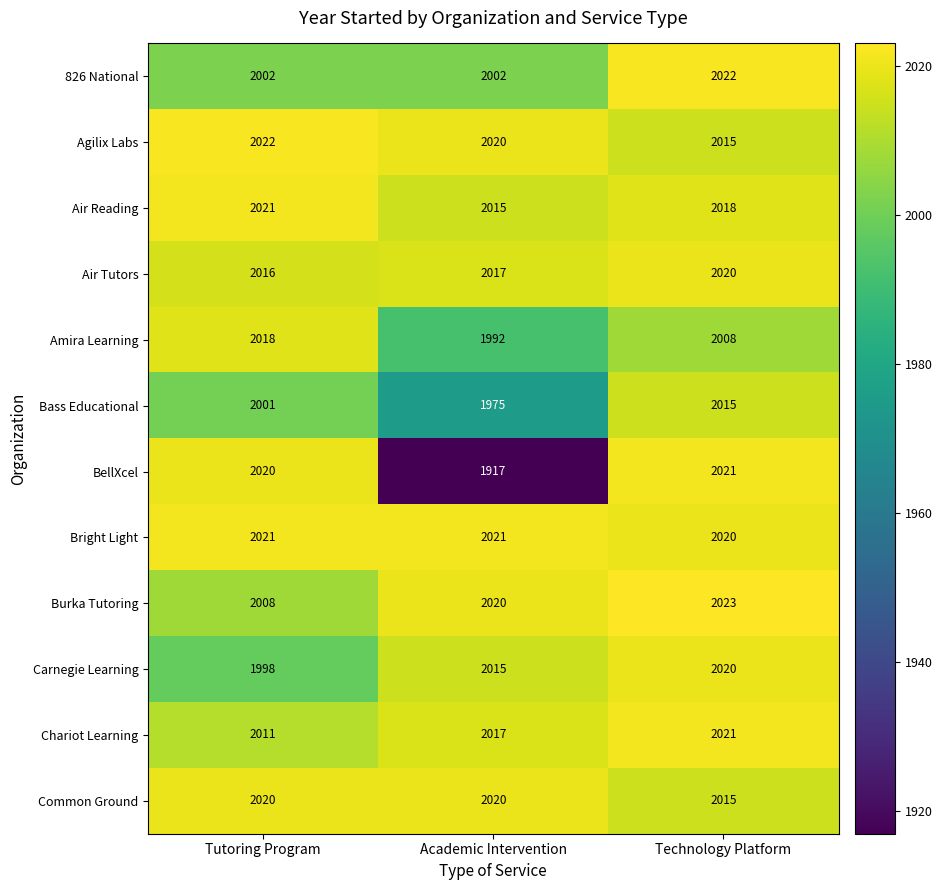

The Air Reading series shows 442 at Technology Platform. True or false?

False